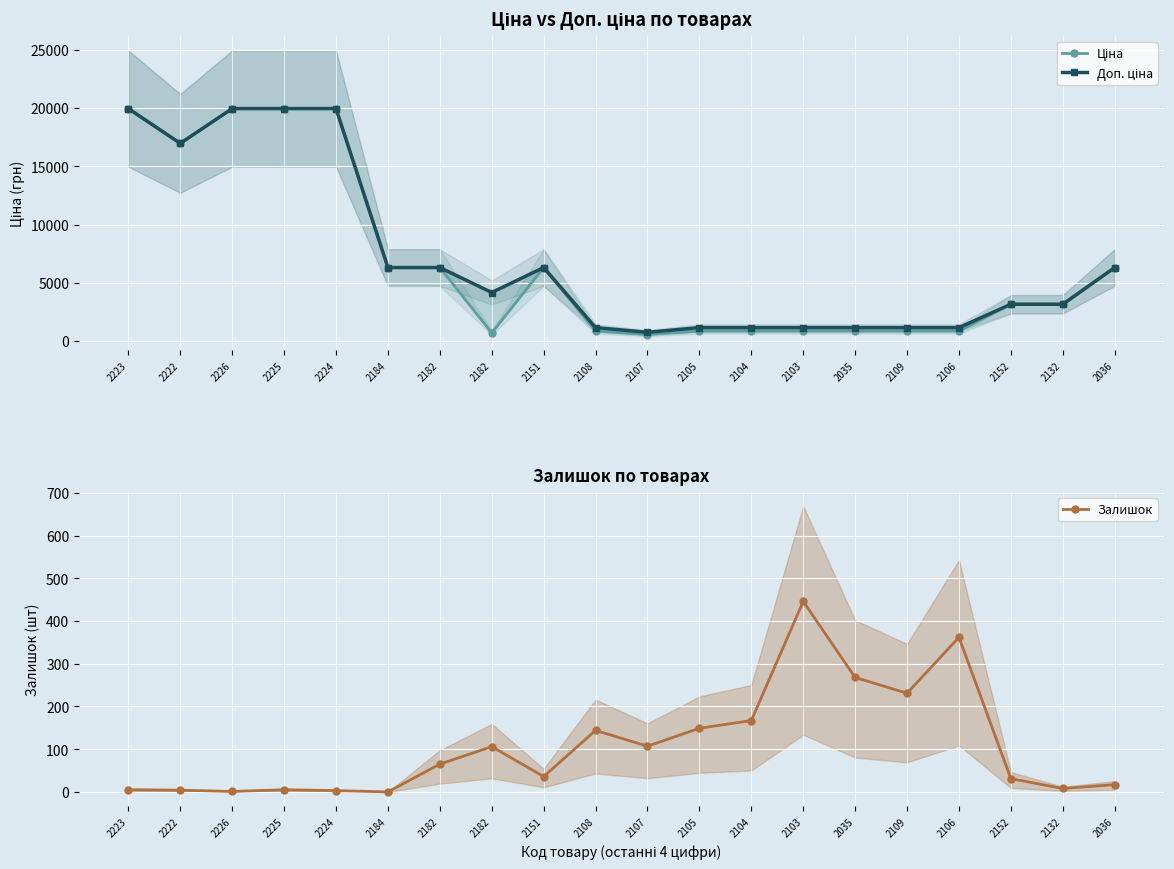

True or false: Залишок and Доп. ціна cross at least once.

False